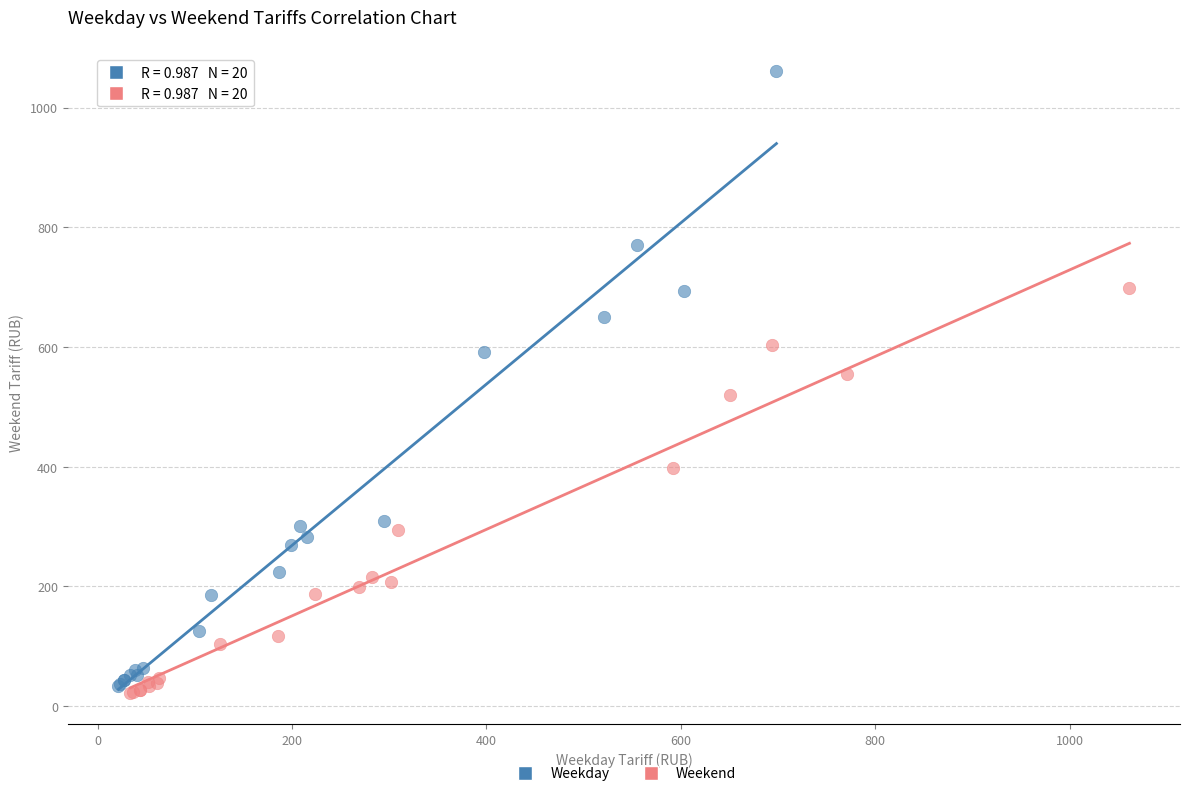

Which series reaches the minimum Y coordinate?

Weekend